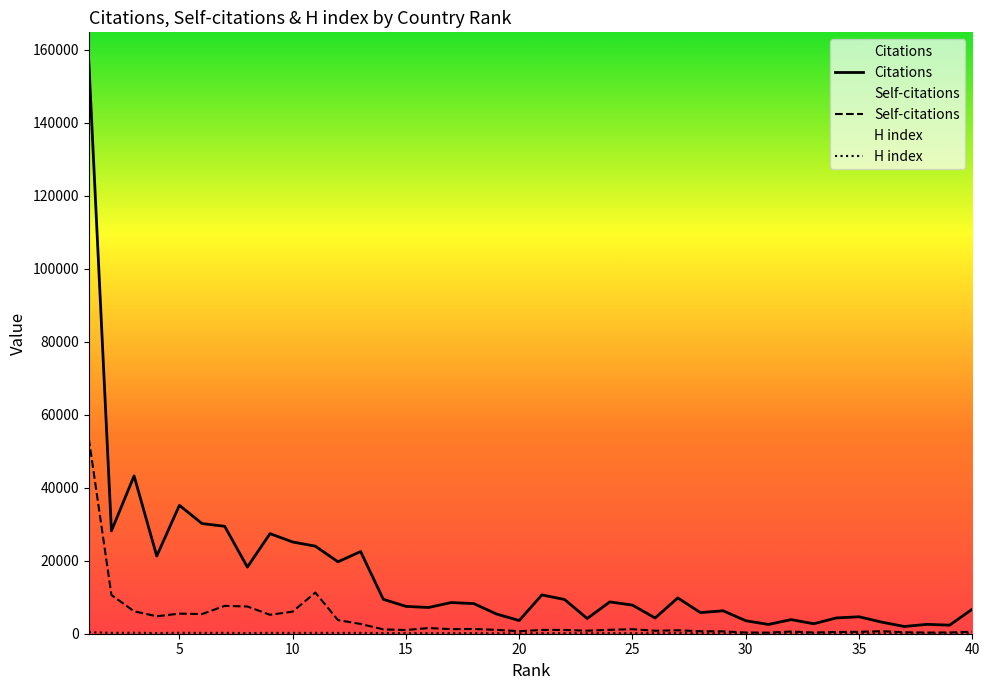

How many values in the Self-citations series are below 1061?

20